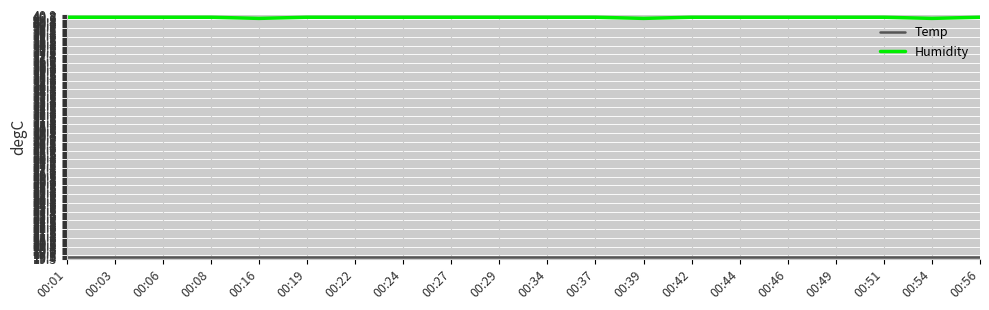

The Humidity series shows 40.6 at 00:54. True or false?

True